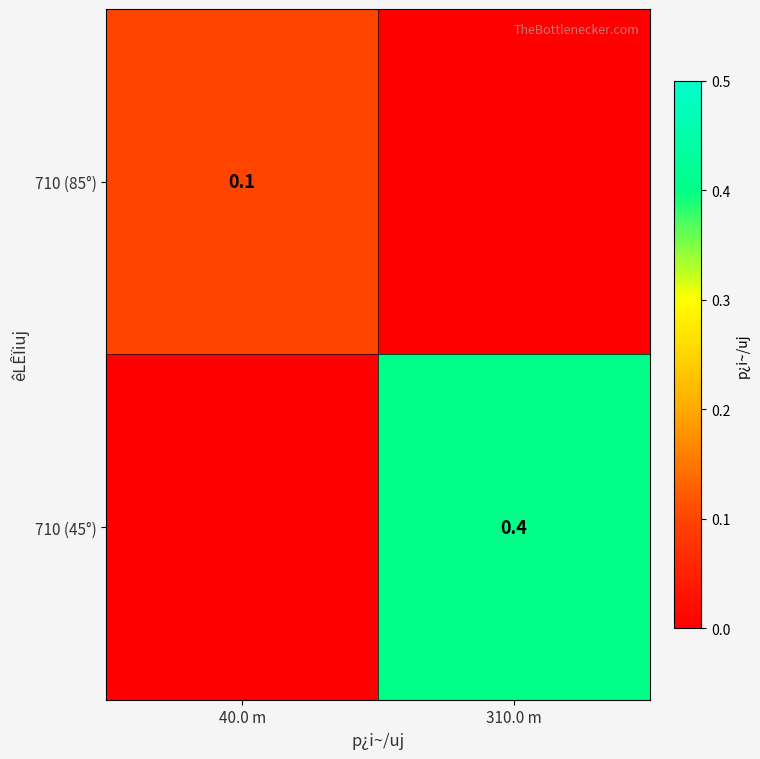

The value of 710 (45°) at 310.0 m is 0.1. True or false?

False